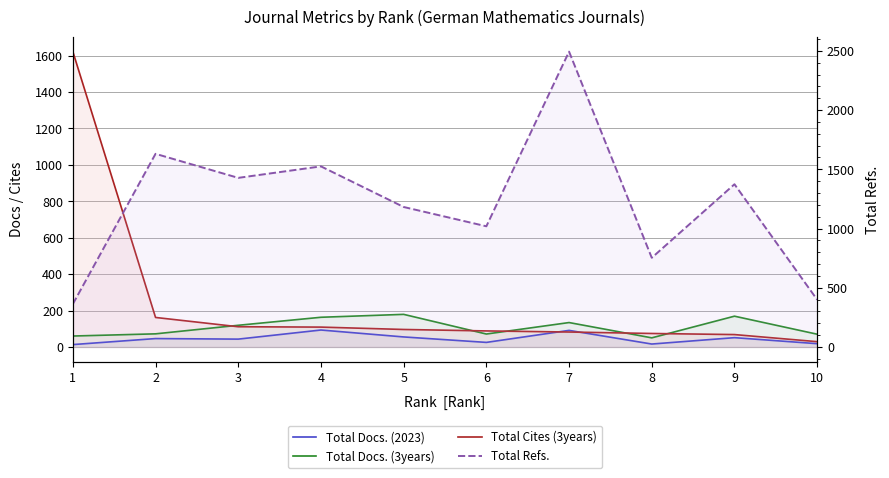

True or false: Total Refs. has more than 2 interior local peaks.

True